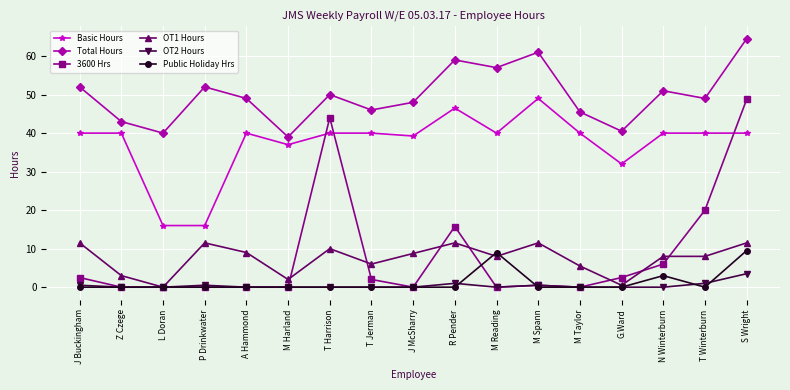

What is the spread (max minus min) of values at N Winterburn?

51.0